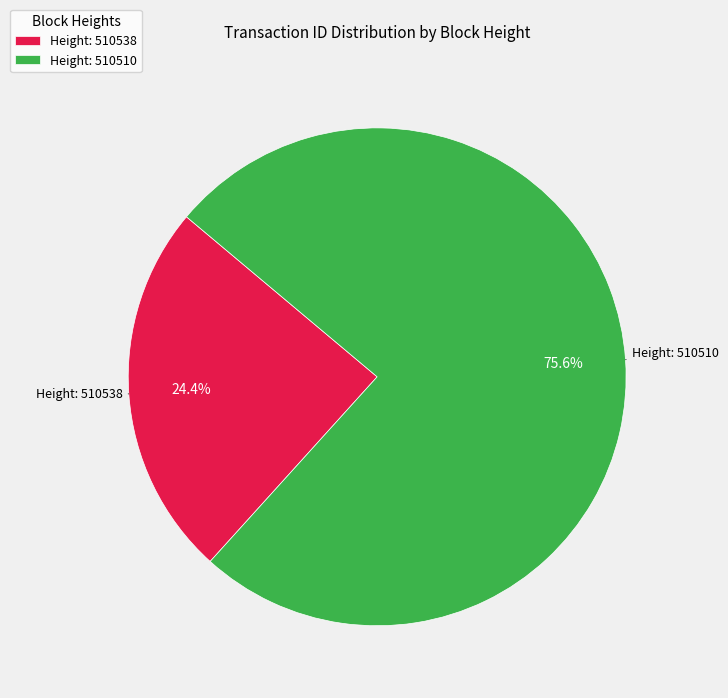

What percentage do Height: 510538 and Height: 510510 together represent?

100.0%